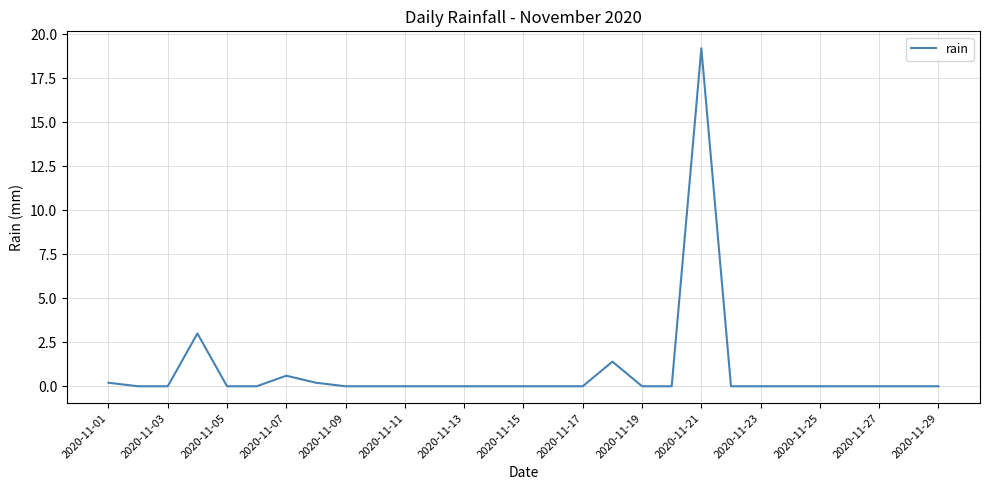

What is the difference between the maximum and minimum values?

19.2